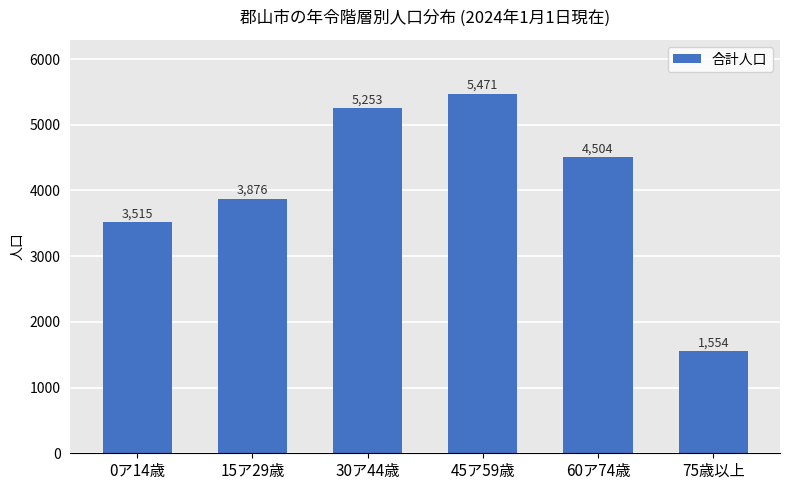

Approximately how many times larger is the value at 45ア59歳 compared to 60ア74歳?

1.2